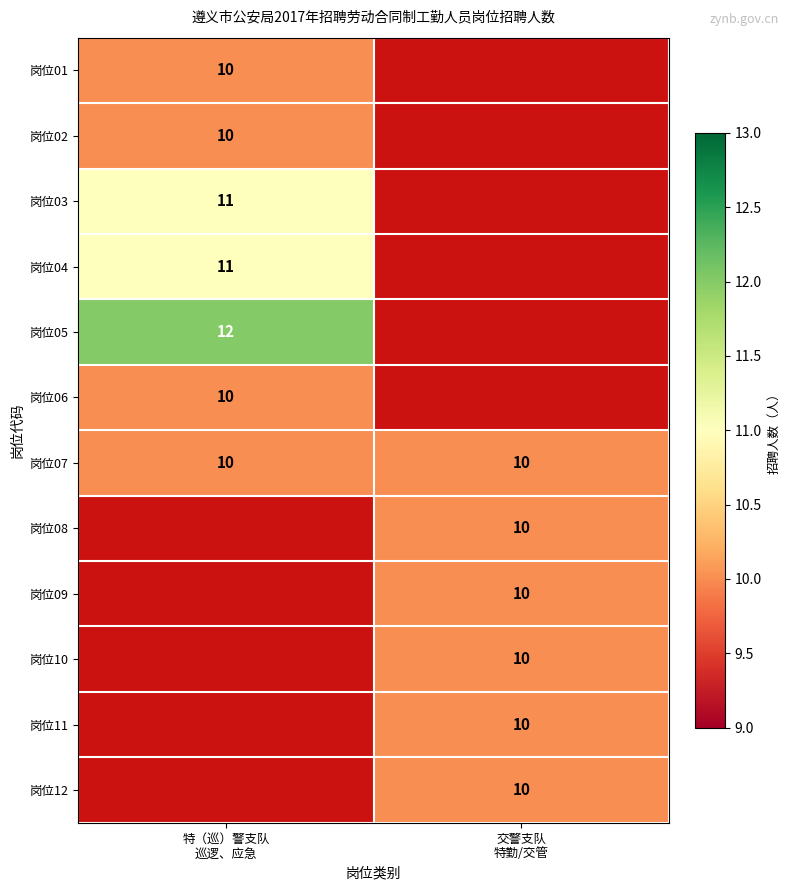

At which label does 岗位03 reach its peak?

特（巡）警支队 巡逻、应急